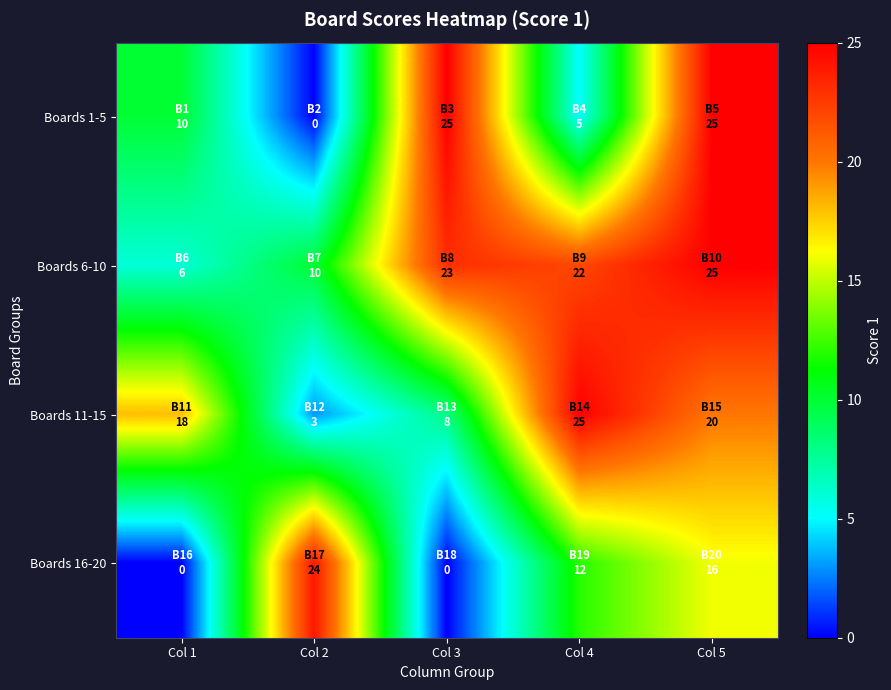

Reading left to right, what are all the values shown in this chart?

Boards 1-5: Col 1=10	Col 2=0	Col 3=25	Col 4=5	Col 5=25
Boards 6-10: Col 1=6	Col 2=10	Col 3=23	Col 4=22	Col 5=25
Boards 11-15: Col 1=18	Col 2=3	Col 3=8	Col 4=25	Col 5=20
Boards 16-20: Col 1=0	Col 2=24	Col 3=0	Col 4=12	Col 5=16